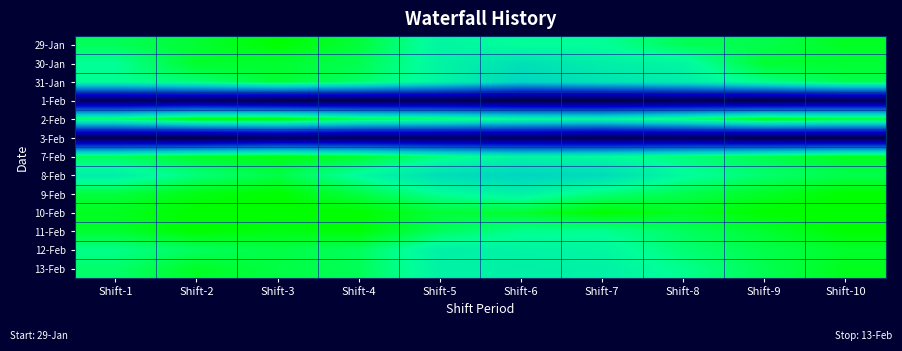

Reading left to right, list all the values displayed in this chart.

29-Jan: Shift-1=0.9	Shift-2=0.9	Shift-3=1.0	Shift-4=0.9	Shift-5=0.8	Shift-6=0.9	Shift-7=0.8	Shift-8=0.9	Shift-9=0.9	Shift-10=1.0
30-Jan: Shift-1=0.9	Shift-2=1.0	Shift-3=1.0	Shift-4=0.9	Shift-5=0.8	Shift-6=0.8	Shift-7=0.8	Shift-8=0.8	Shift-9=1.0	Shift-10=0.9
31-Jan: Shift-1=0.9	Shift-2=0.9	Shift-3=0.9	Shift-4=0.9	Shift-5=0.8	Shift-6=0.7	Shift-7=0.8	Shift-8=0.8	Shift-9=0.9	Shift-10=0.9
1-Feb: Shift-1=0.1	Shift-2=0.1	Shift-3=0.0	Shift-4=0.0	Shift-5=0.0	Shift-6=0.0	Shift-7=0.0	Shift-8=0.0	Shift-9=0.0	Shift-10=0.1
2-Feb: Shift-1=0.9	Shift-2=1.0	Shift-3=1.0	Shift-4=0.9	Shift-5=0.9	Shift-6=0.9	Shift-7=0.8	Shift-8=0.9	Shift-9=1.0	Shift-10=1.0
3-Feb: Shift-1=0.0	Shift-2=0.0	Shift-3=0.1	Shift-4=0.1	Shift-5=0.1	Shift-6=0.1	Shift-7=0.0	Shift-8=0.1	Shift-9=0.0	Shift-10=0.0
7-Feb: Shift-1=0.9	Shift-2=1.0	Shift-3=1.0	Shift-4=1.0	Shift-5=0.9	Shift-6=0.8	Shift-7=0.8	Shift-8=0.9	Shift-9=0.9	Shift-10=1.0
8-Feb: Shift-1=0.8	Shift-2=0.9	Shift-3=0.9	Shift-4=0.8	Shift-5=0.8	Shift-6=0.7	Shift-7=0.7	Shift-8=0.8	Shift-9=0.9	Shift-10=0.9
9-Feb: Shift-1=0.9	Shift-2=1.0	Shift-3=1.0	Shift-4=0.9	Shift-5=0.9	Shift-6=0.8	Shift-7=0.9	Shift-8=0.9	Shift-9=1.0	Shift-10=1.0
10-Feb: Shift-1=1.0	Shift-2=1.0	Shift-3=1.0	Shift-4=1.0	Shift-5=0.9	Shift-6=0.9	Shift-7=1.0	Shift-8=1.0	Shift-9=1.0	Shift-10=1.0
11-Feb: Shift-1=1.0	Shift-2=1.0	Shift-3=1.0	Shift-4=1.0	Shift-5=0.9	Shift-6=0.9	Shift-7=0.9	Shift-8=0.9	Shift-9=1.0	Shift-10=1.0
12-Feb: Shift-1=0.9	Shift-2=0.9	Shift-3=0.9	Shift-4=0.9	Shift-5=0.8	Shift-6=0.8	Shift-7=0.8	Shift-8=0.9	Shift-9=0.9	Shift-10=1.0
13-Feb: Shift-1=0.9	Shift-2=1.0	Shift-3=0.9	Shift-4=0.9	Shift-5=0.8	Shift-6=0.8	Shift-7=0.8	Shift-8=0.9	Shift-9=0.9	Shift-10=1.0